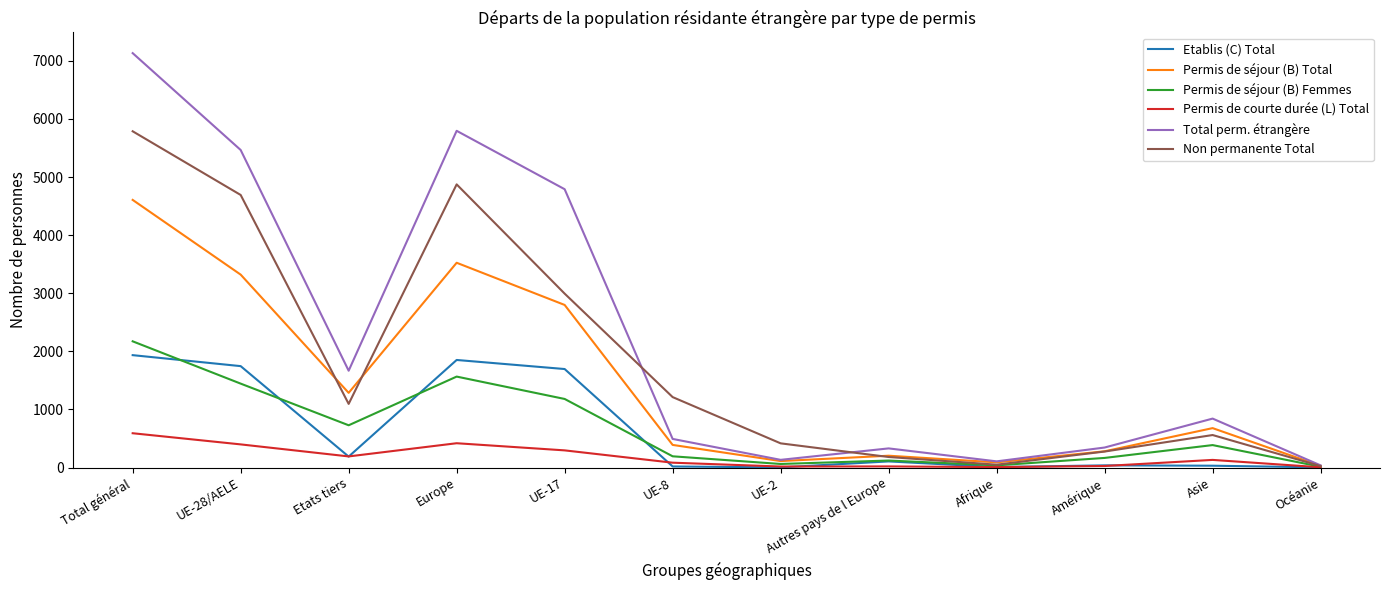

What is the greatest value displayed?

7133